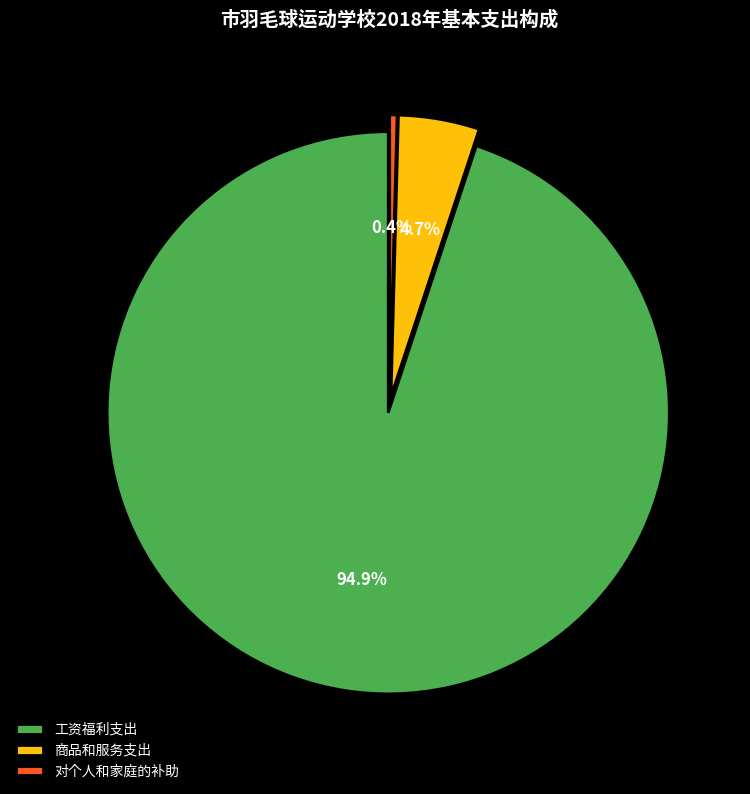

What is the majority slice?

工资福利支出